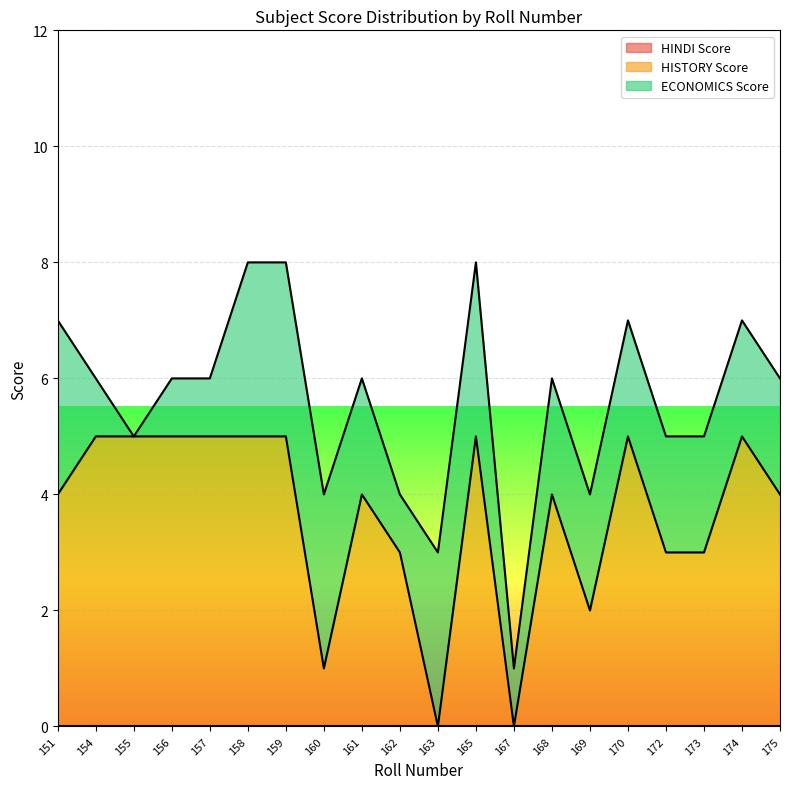

True or false: ECONOMICS Score and HINDI Score cross at least once.

False